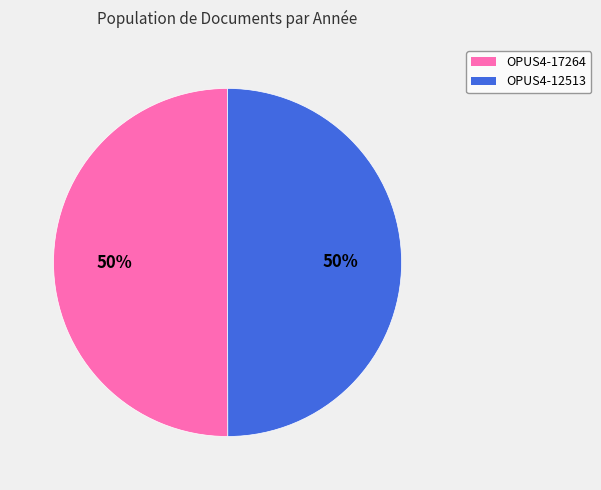

Approximately how many times larger is the value at OPUS4-17264 compared to OPUS4-12513?

1.0